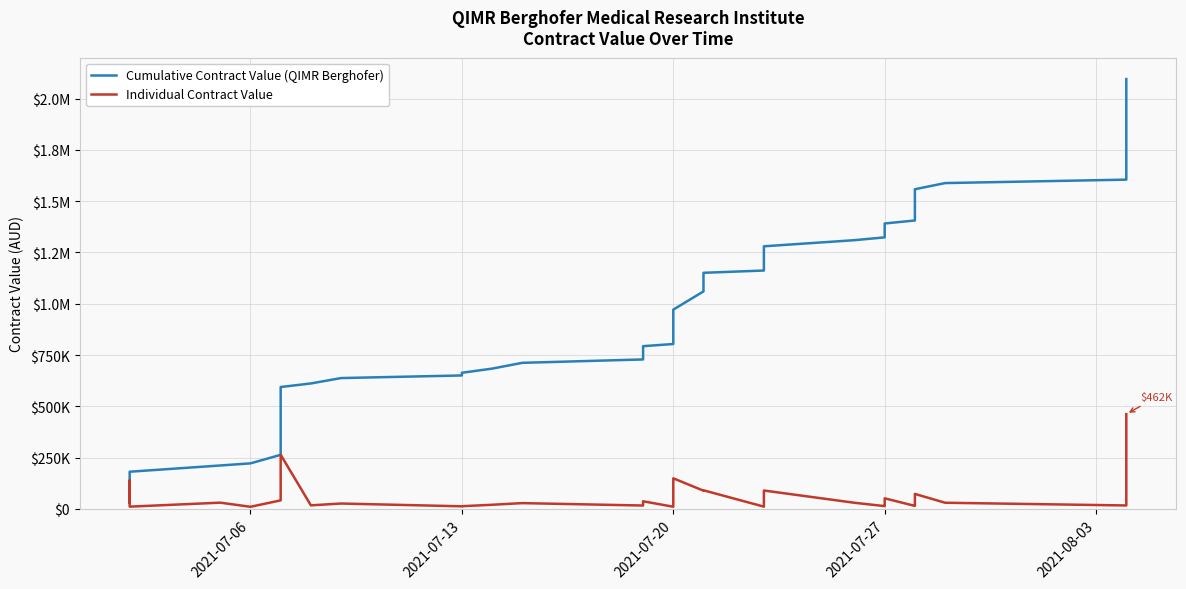

What is the average value of the Cumulative Contract Value (QIMR Berghofer) series?

947722.8